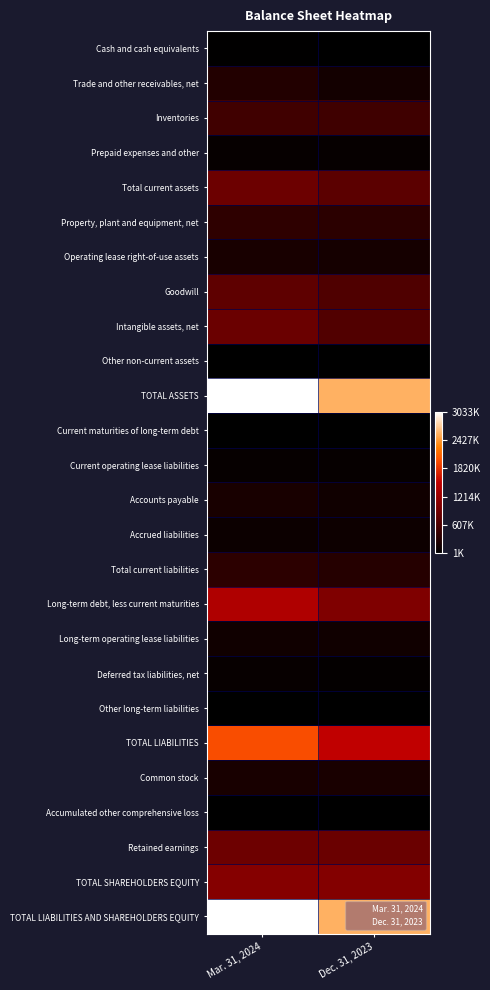

Which series has the largest total across all categories?

TOTAL ASSETS